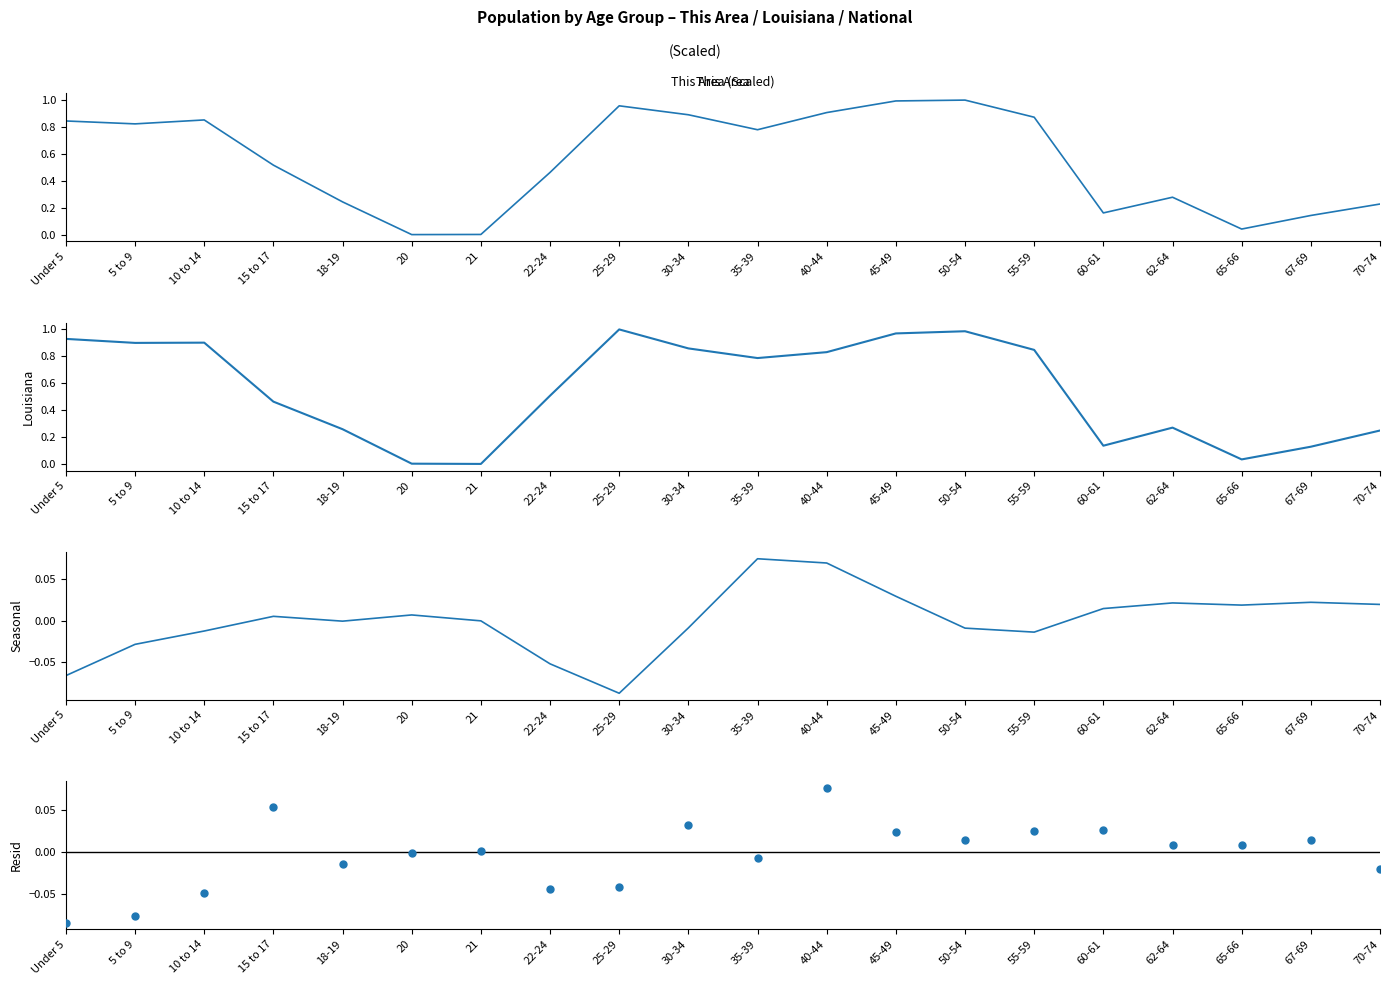

What is the total value across all series at 67-69?

0.3